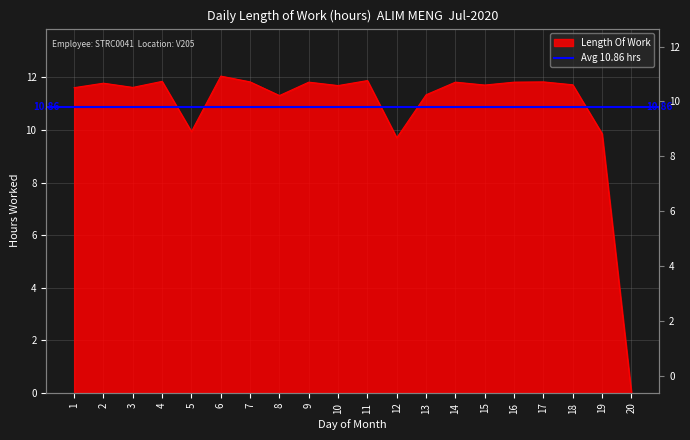

What is the average value?

10.9